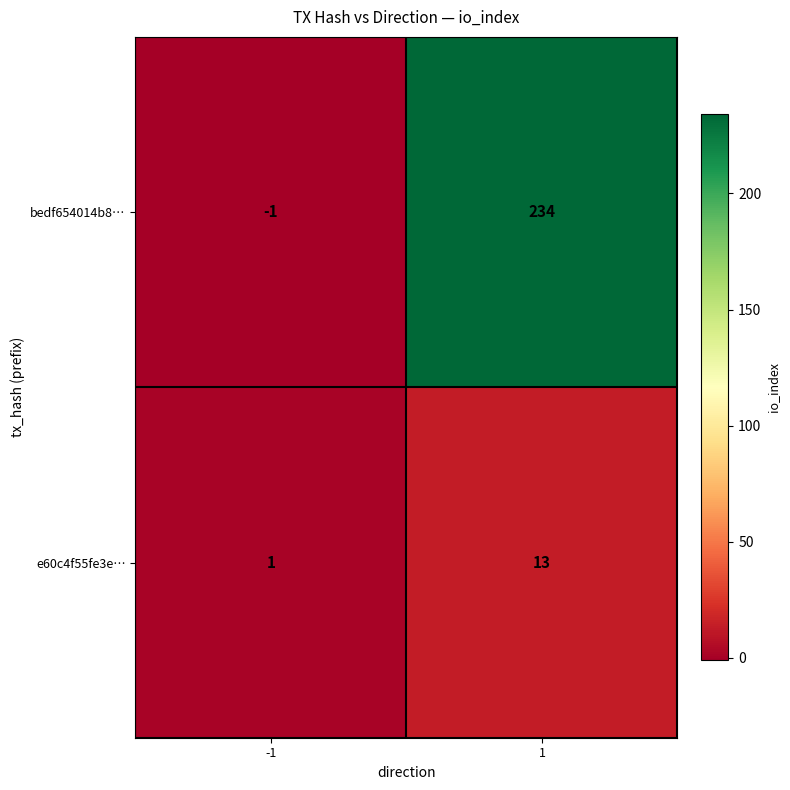

Which series has the widest spread of values?

bedf654014b8…